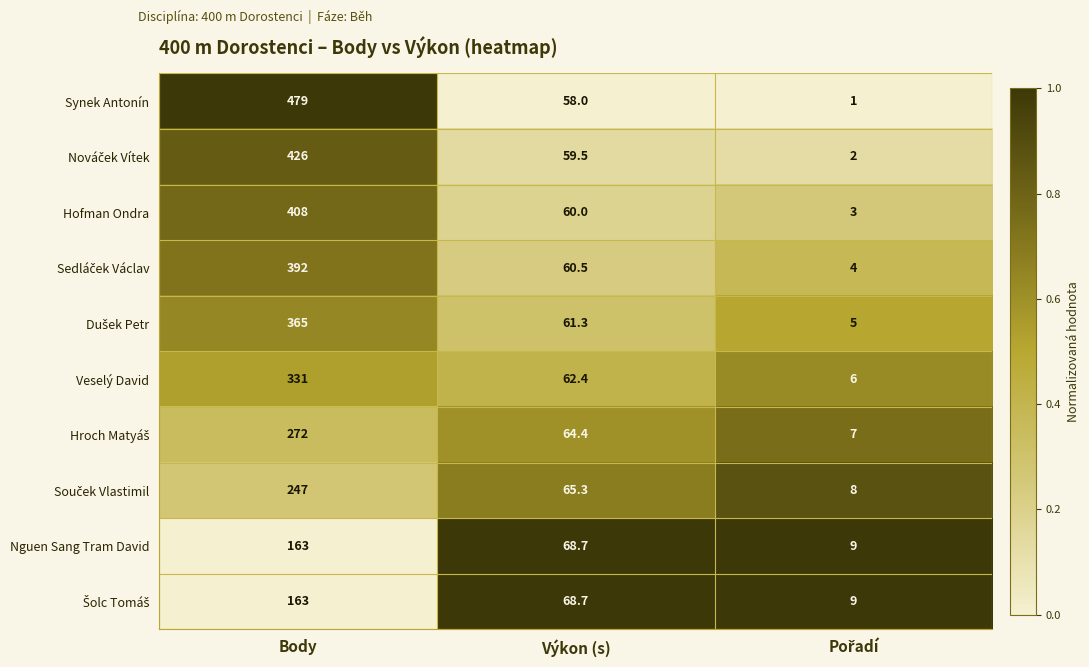

What is the maximum value shown in the chart?

479.0